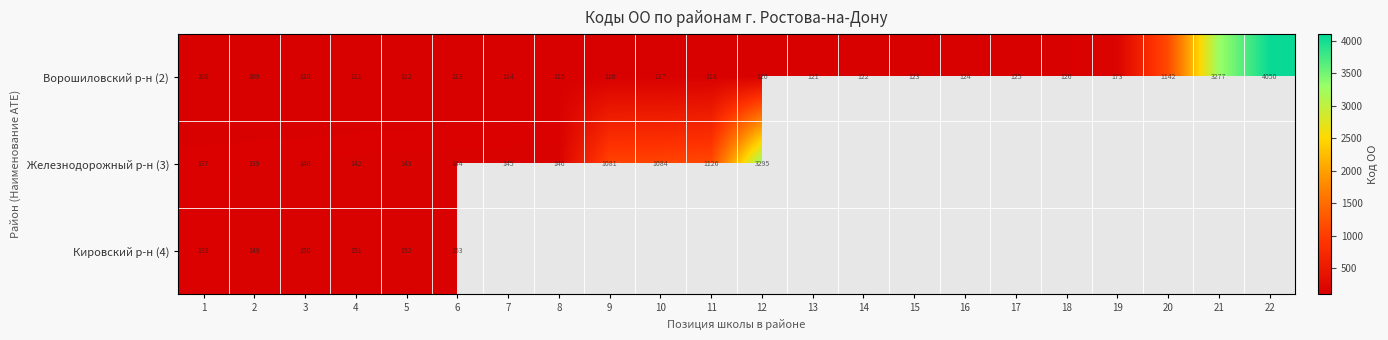

The Железнодорожный р-н (3) series shows 146 at 8. True or false?

True